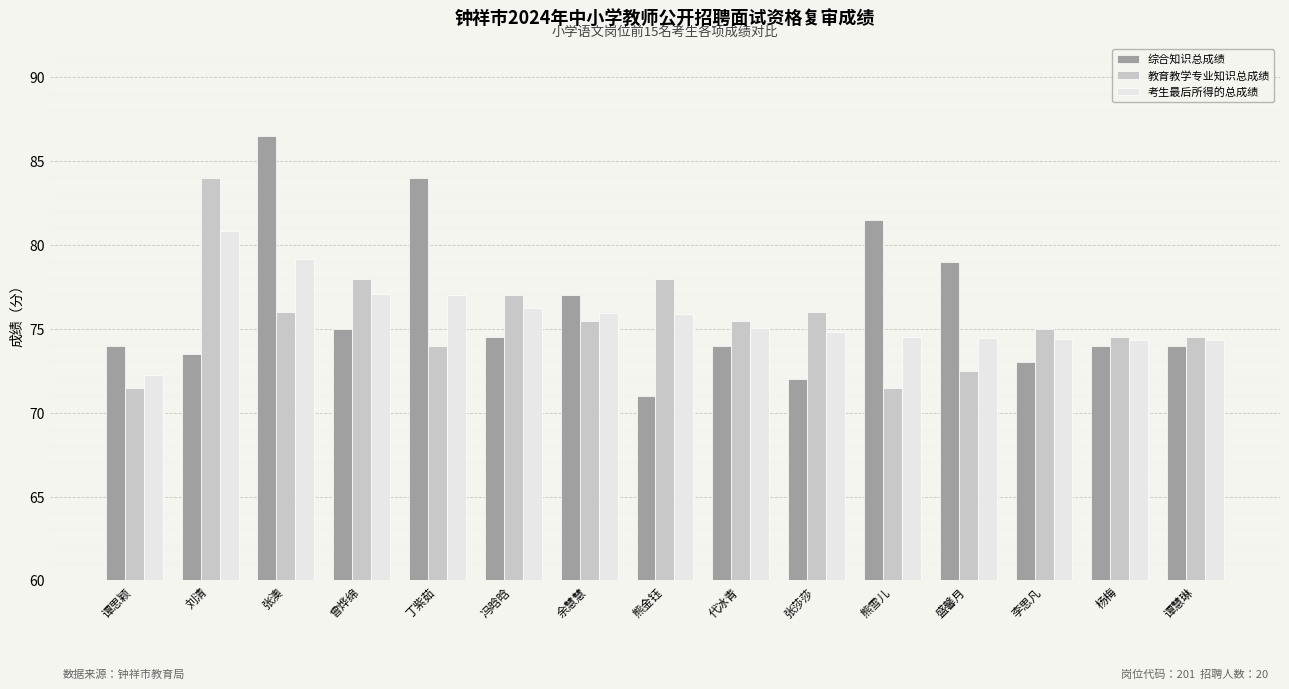

Where does the 考生最后所得的总成绩 series first go above 75?

刘清